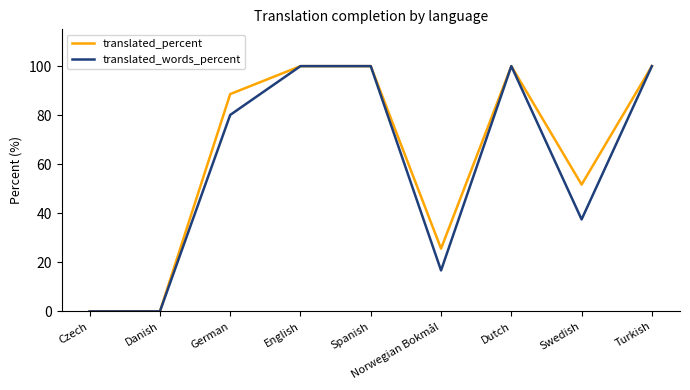

What is the difference between the maximum and second lowest values in the translated_percent series?

100.0